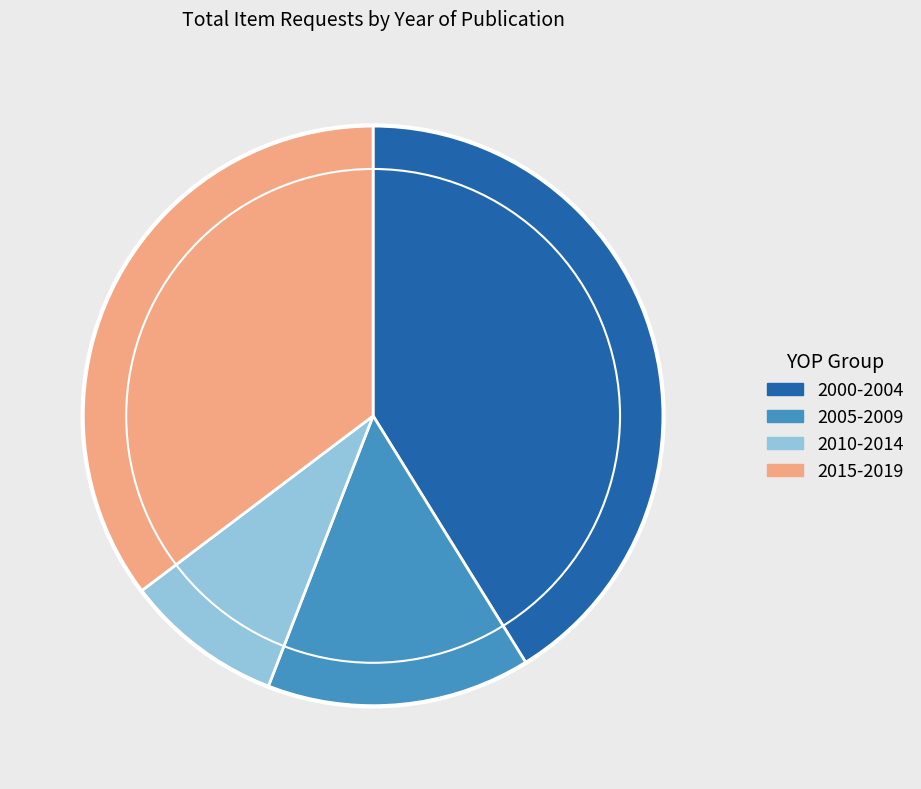

Is there any slice that represents more than half of the pie?

No